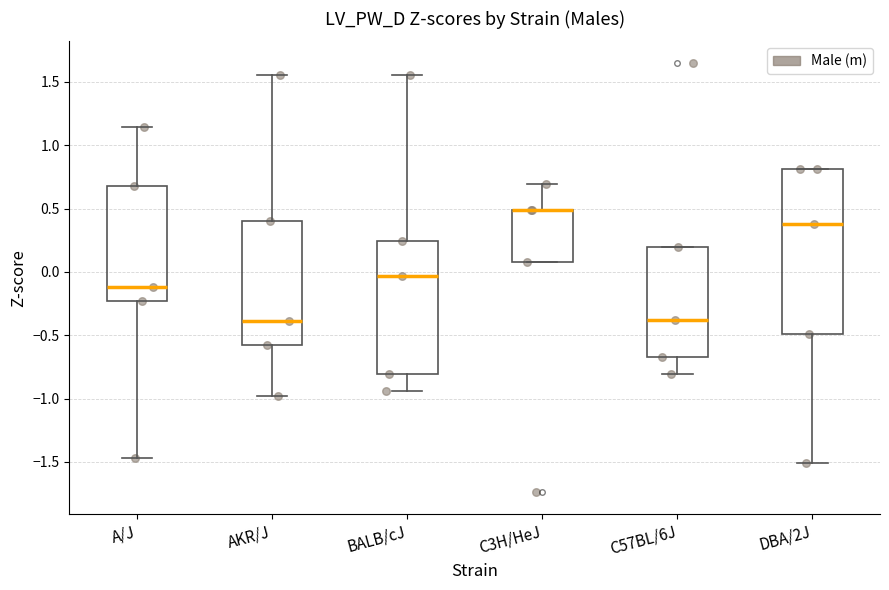

Reading left to right, read every box against the y-axis: the position of its median line, the range the box covers, and the ends of its whiskers. The values are not printed on the chart, so give them approximately, as read against the axis.

A/J: median -0.10, box -0.25 to 0.70, whiskers -1.45 to 1.15
AKR/J: median -0.40, box -0.60 to 0.40, whiskers -1.00 to 1.55
BALB/cJ: median -0.05, box -0.80 to 0.25, whiskers -0.95 to 1.55
C3H/HeJ: median 0.50 (drawn on the box's upper edge), box 0.10 to 0.50, whiskers 0.10 to 0.70
C57BL/6J: median -0.40, box -0.65 to 0.20, whiskers -0.80 to 0.20
DBA/2J: median 0.40, box -0.50 to 0.80, whiskers -1.50 to 0.80